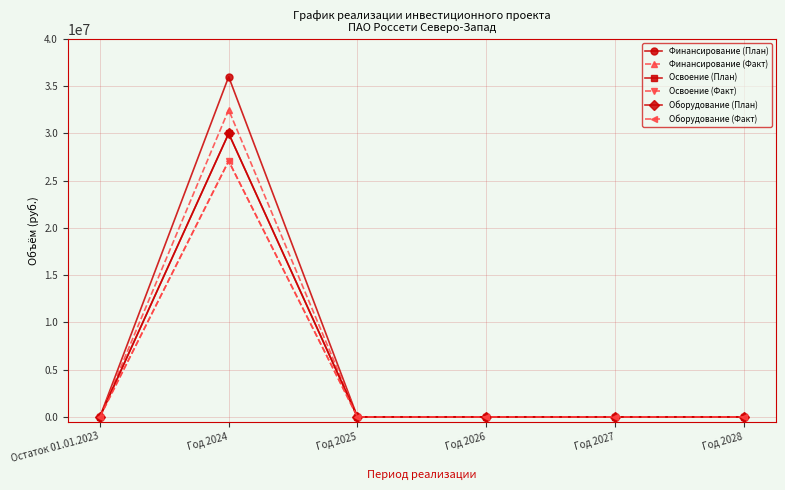

What is the label of the 6th point from the right?

Остаток 01.01.2023